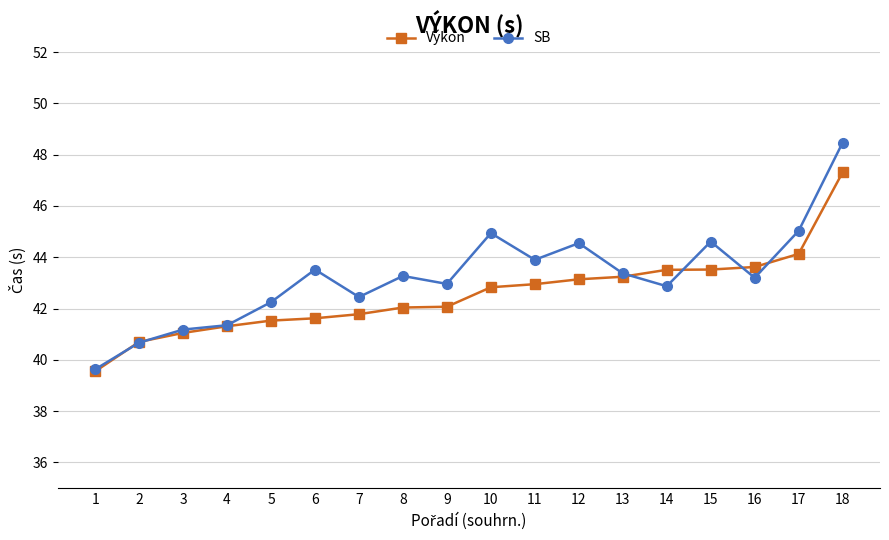

What is the sum of the Výkon values at 7 and 1?

81.3